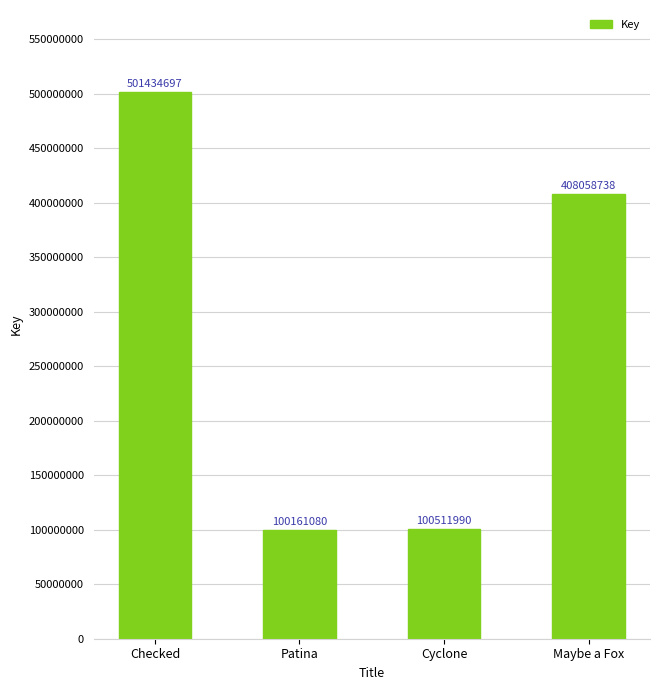

List the labels in order of value, smallest first.

Patina, Cyclone, Maybe a Fox, Checked